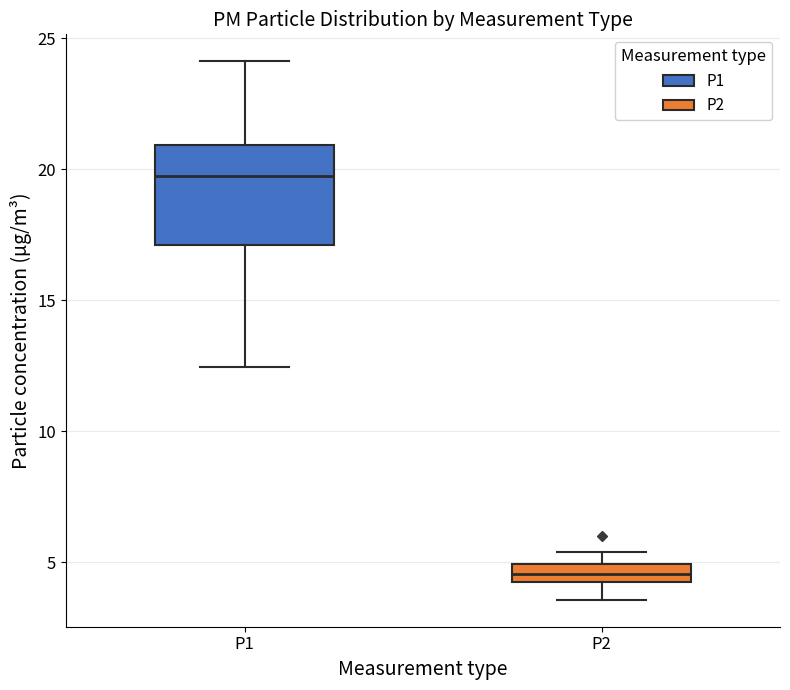

Which box has the highest median line?

P1